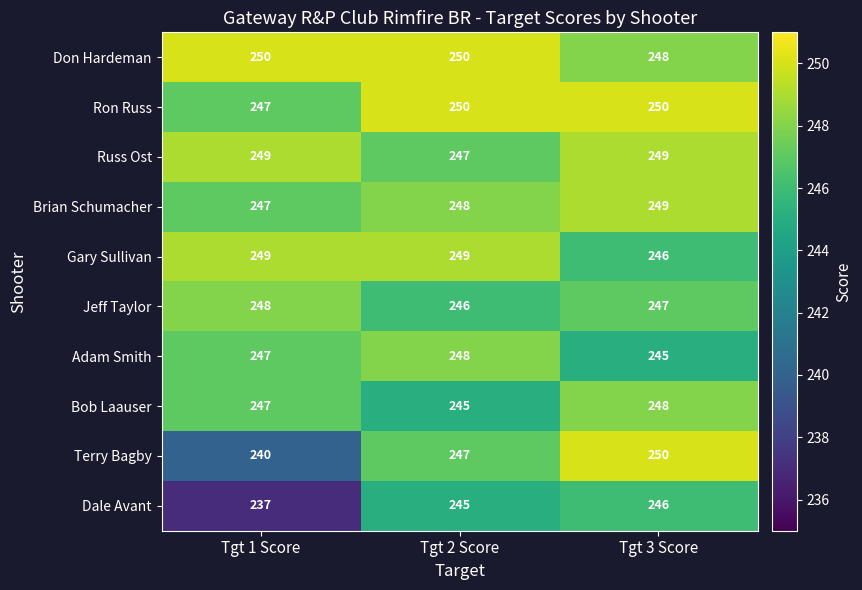

The Jeff Taylor series shows 433 at Tgt 3 Score. True or false?

False